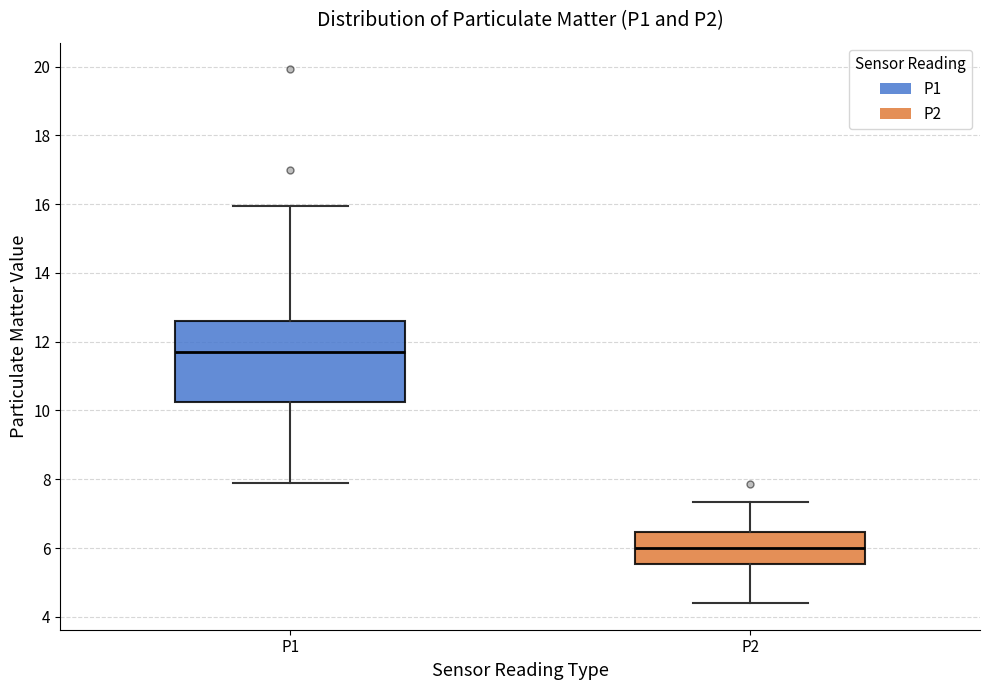

Reading left to right, read every box against the y-axis: the position of its median line, the range the box covers, and the ends of its whiskers. The values are not printed on the chart, so give them approximately, as read against the axis.

P1: median 11.8, box 10.2 to 12.6, whiskers 7.8 to 16.0
P2: median 6.0, box 5.6 to 6.4, whiskers 4.4 to 7.4